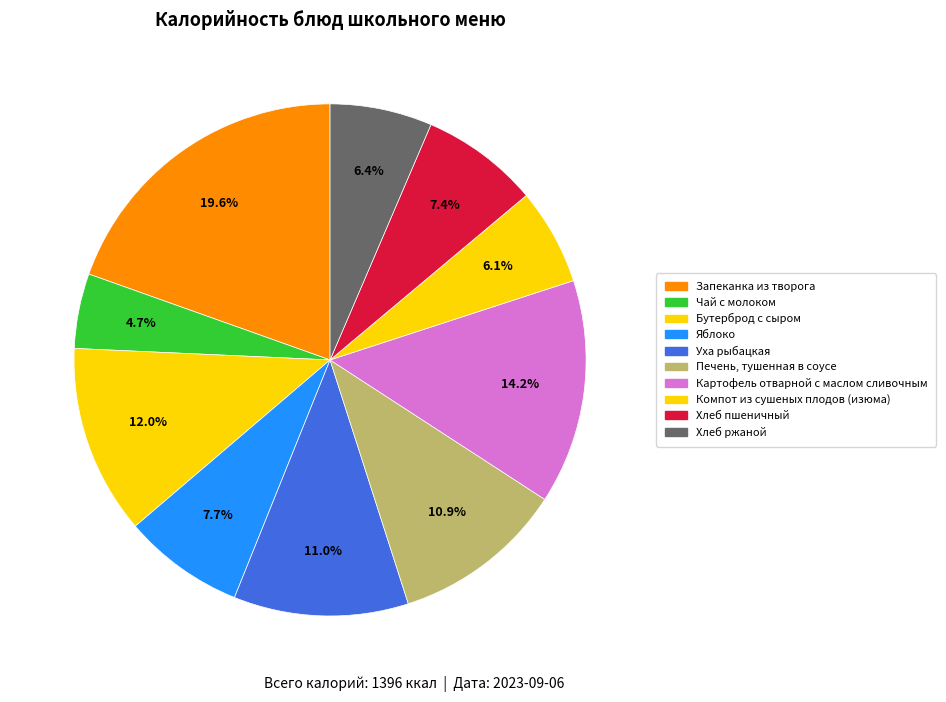

What is the total percentage of Печень, тушенная в соусе and Яблоко?

18.6%